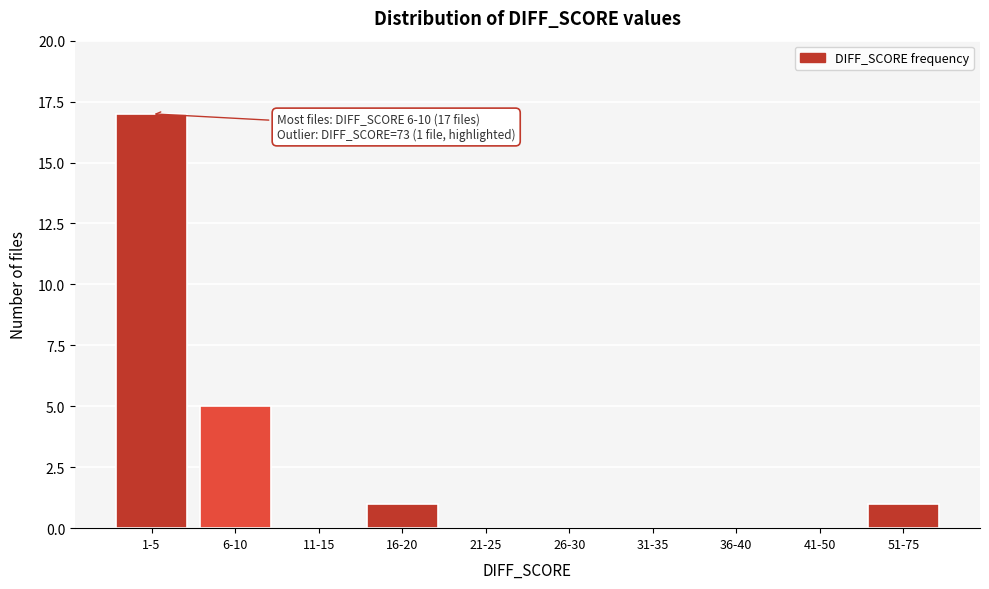

Reading right to left, list all the values displayed in this chart.

51-75=1	41-50=0	36-40=0	31-35=0	26-30=0	21-25=0	16-20=1	11-15=0	6-10=5	1-5=17